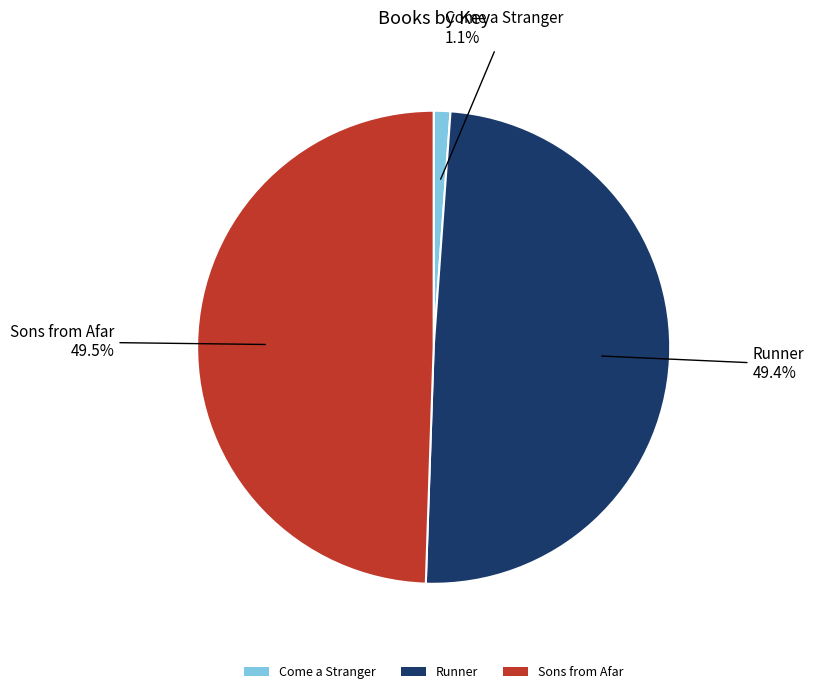

To the nearest percent, what is the difference between the largest and smallest slice percentages?

48%